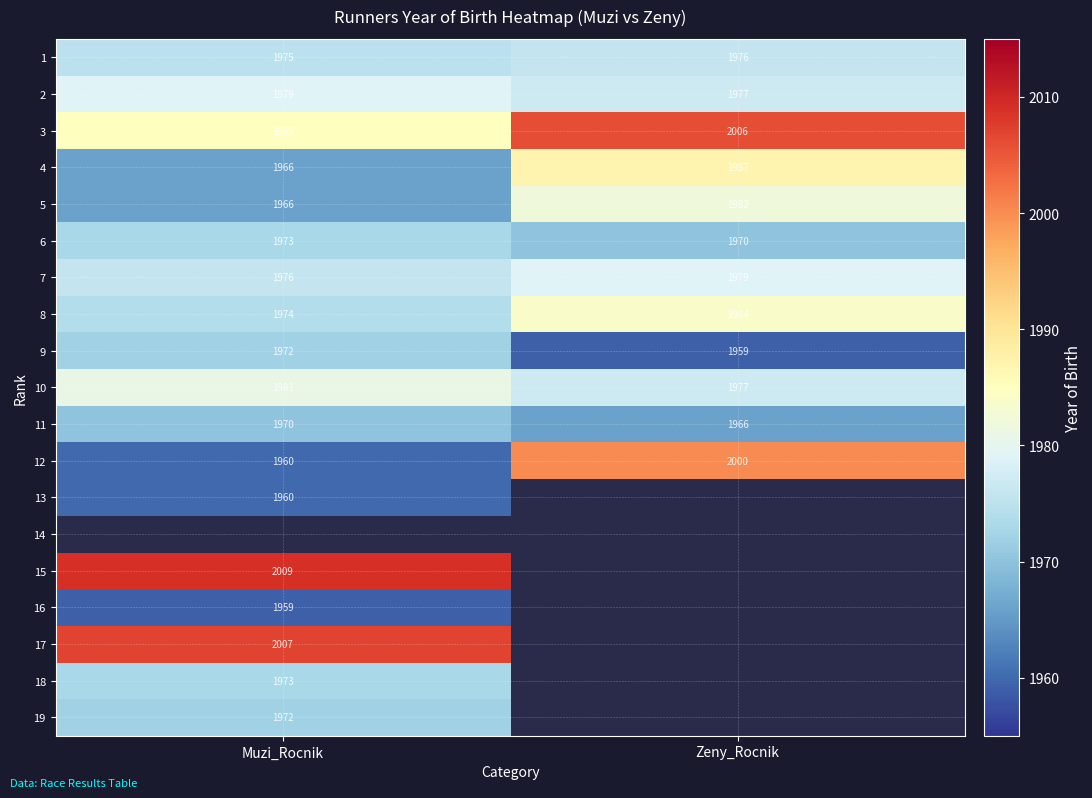

The value of 19 at Muzi_Rocnik is 397. True or false?

False